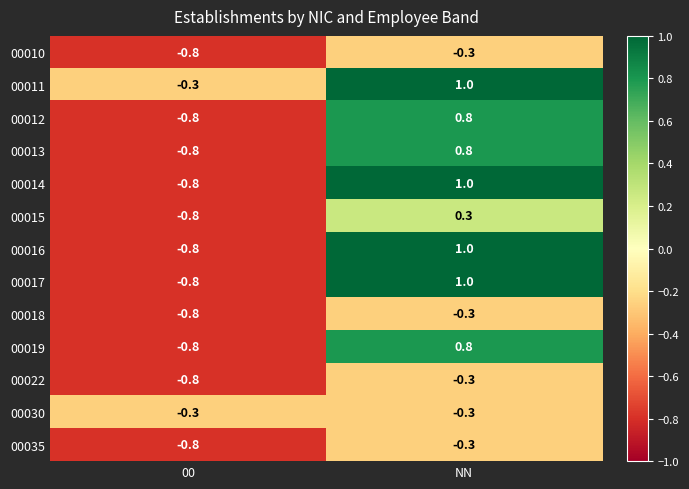

Rank the categories by 00014 value from highest to lowest.

NN, 00